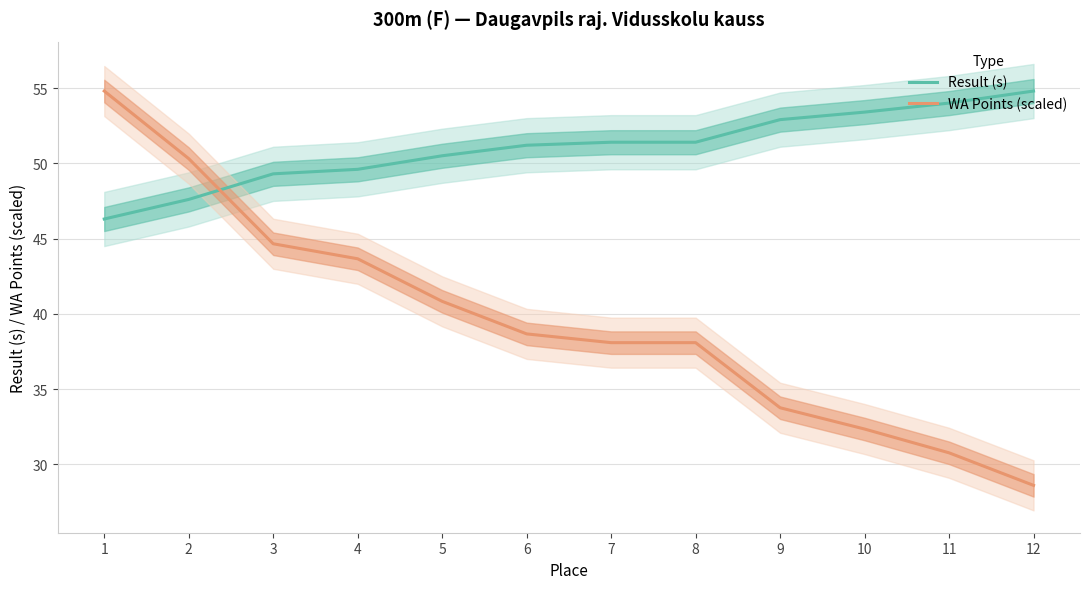

List the labels in order of WA Points (scaled) value, largest first.

1, 2, 3, 4, 5, 6, 7, 8, 9, 10, 11, 12